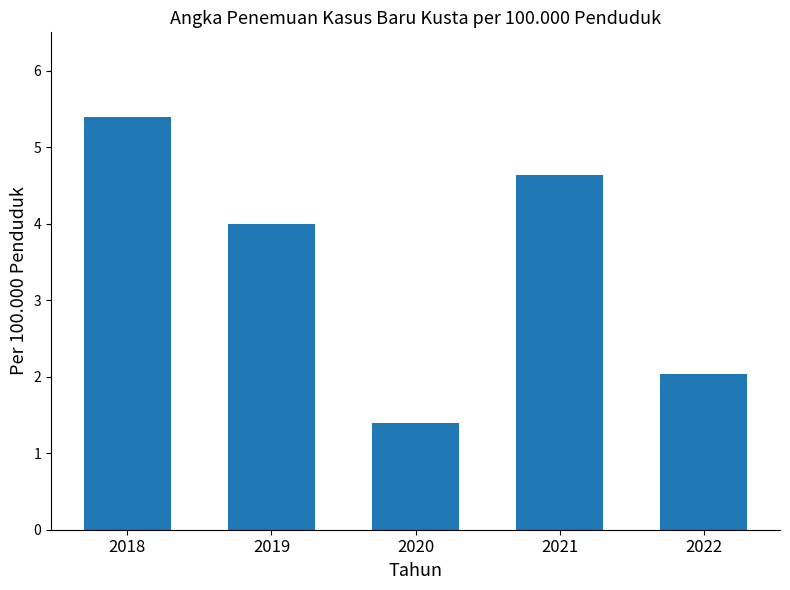

List the labels in order of value, smallest first.

2020, 2022, 2019, 2021, 2018